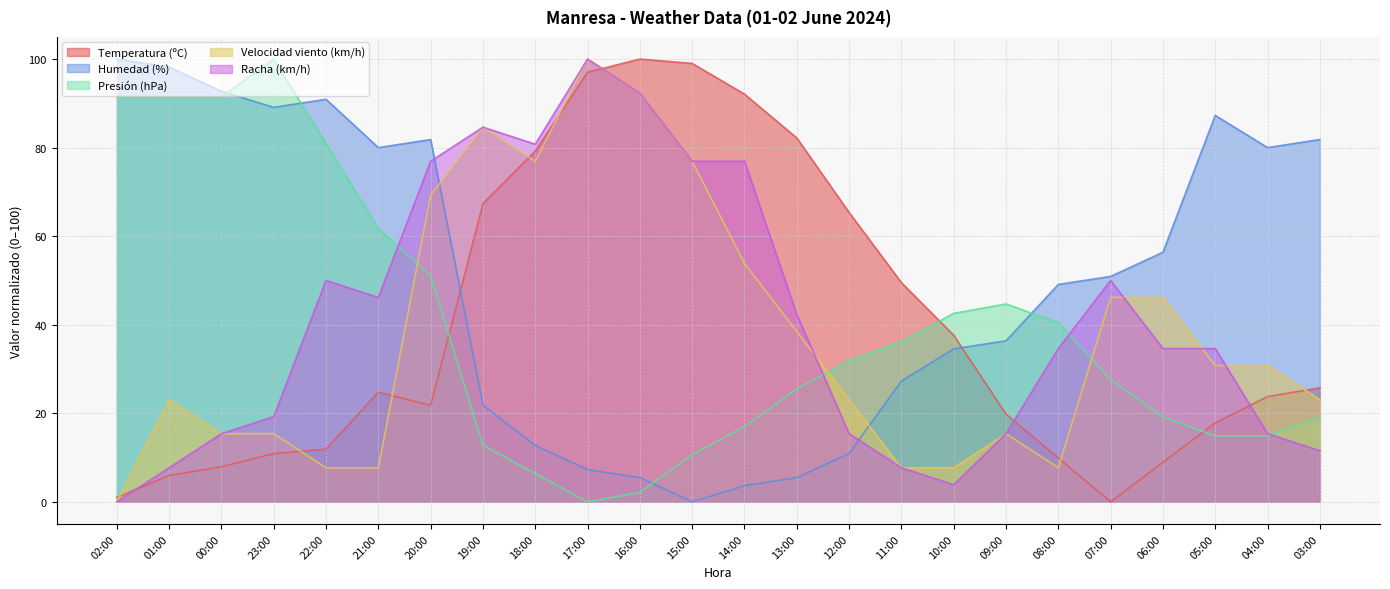

How many lines are shown in the chart?

5